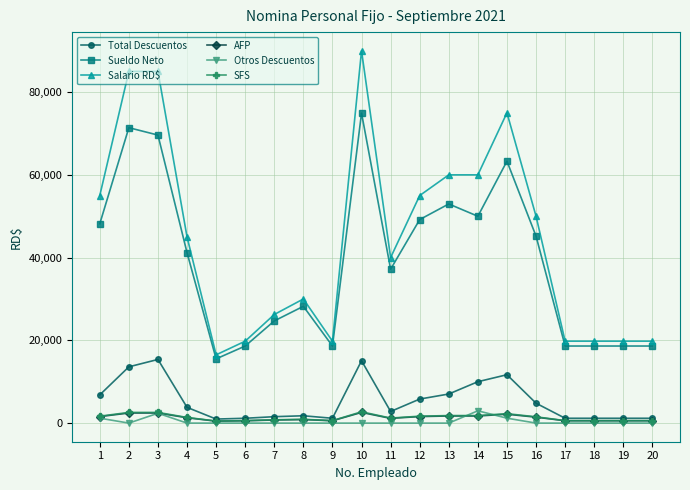

What is the value of the Otros Descuentos point at the 3rd from the left?

2380.2